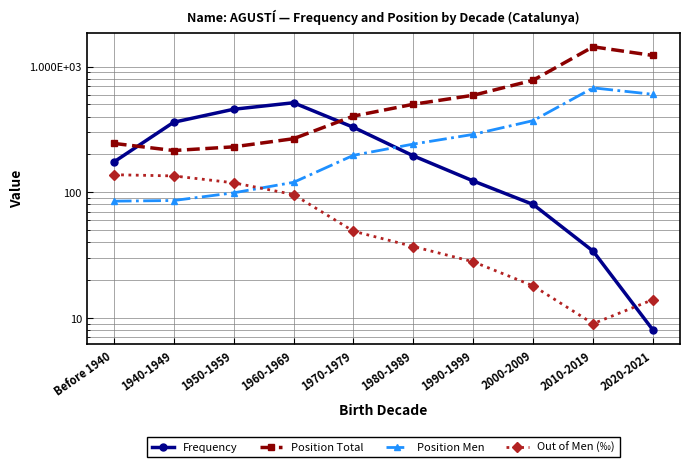

List the labels in order of Position Men value, largest first.

2010-2019, 2020-2021, 2000-2009, 1990-1999, 1980-1989, 1970-1979, 1960-1969, 1950-1959, 1940-1949, Before 1940